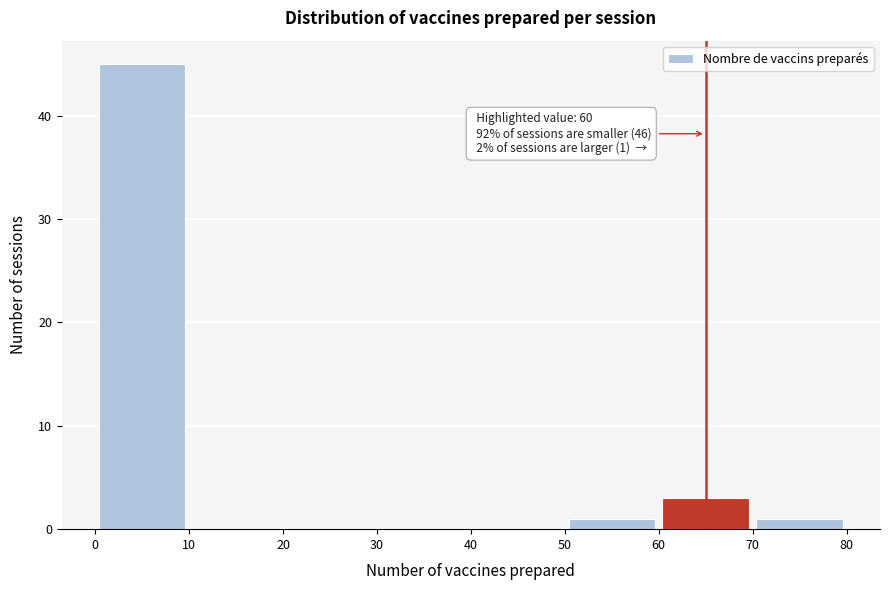

Which range on the x-axis has the tallest bar?

0 to 10